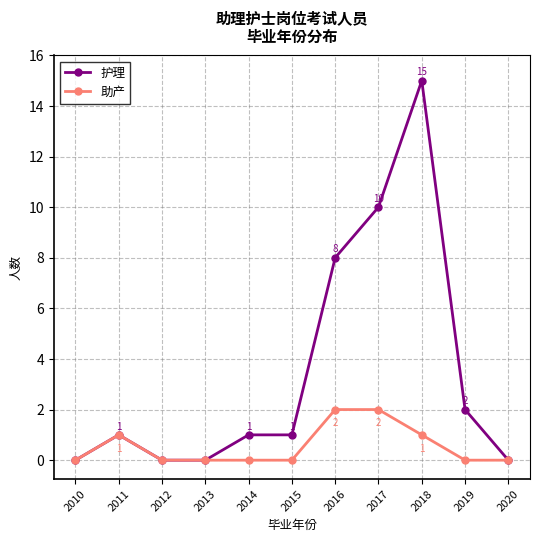

How many lines are shown in the chart?

2